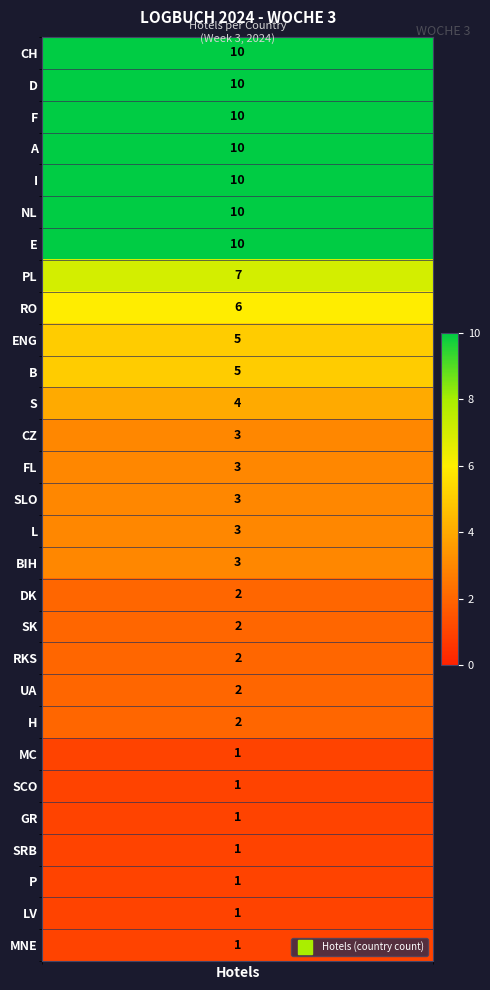

What is the sum of the values at 10 and 6?

15